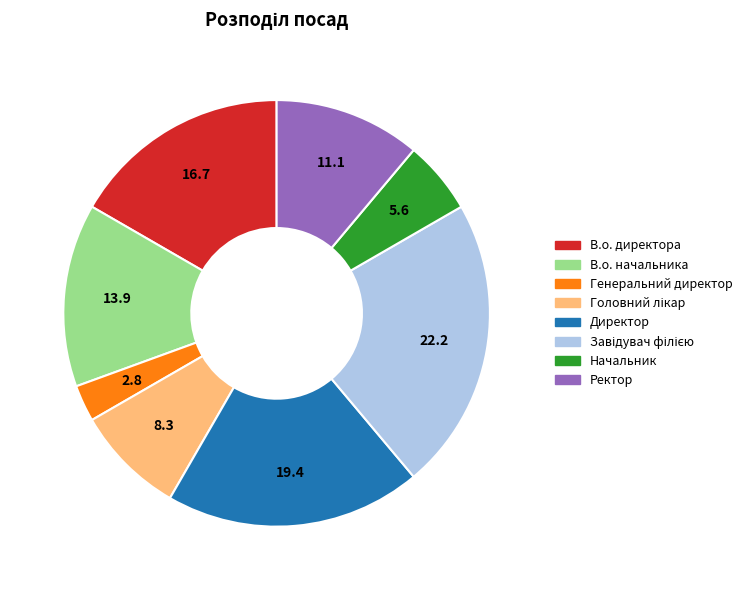

How many slices are in this pie chart?

8